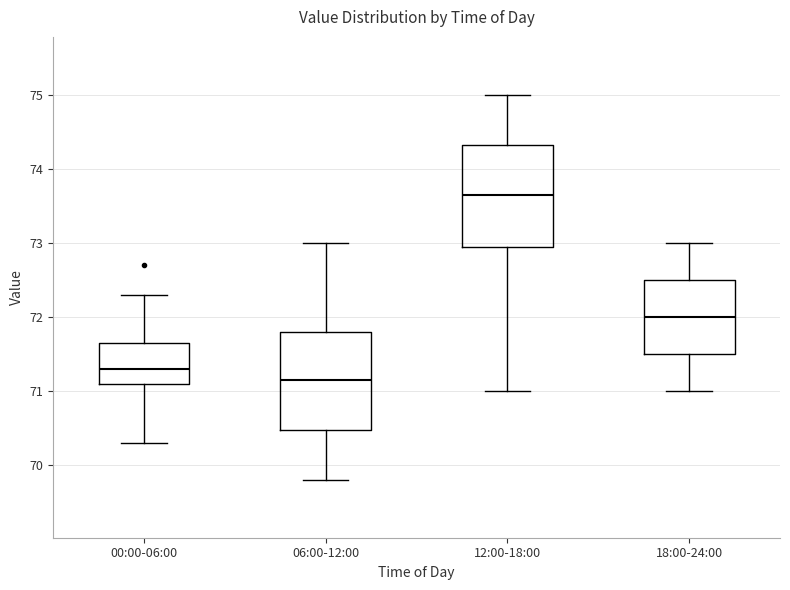

Where is the lower edge of the box for 00:00-06:00 on the y-axis? The values are not printed on the chart, so give them approximately, as read against the axis.

71.1